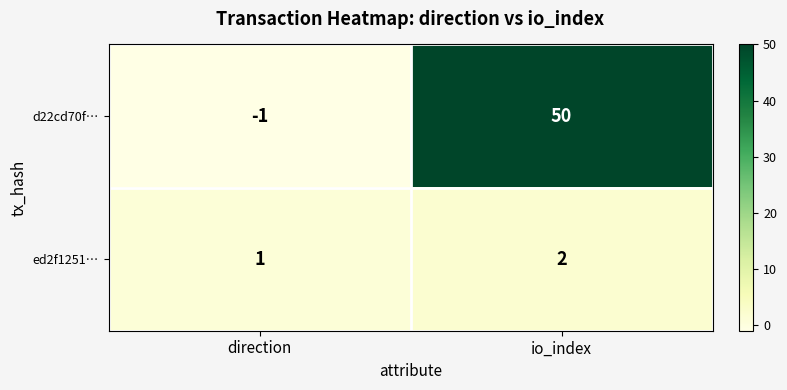

Rank the series by their maximum value, from highest to lowest.

d22cd70f…, ed2f1251…